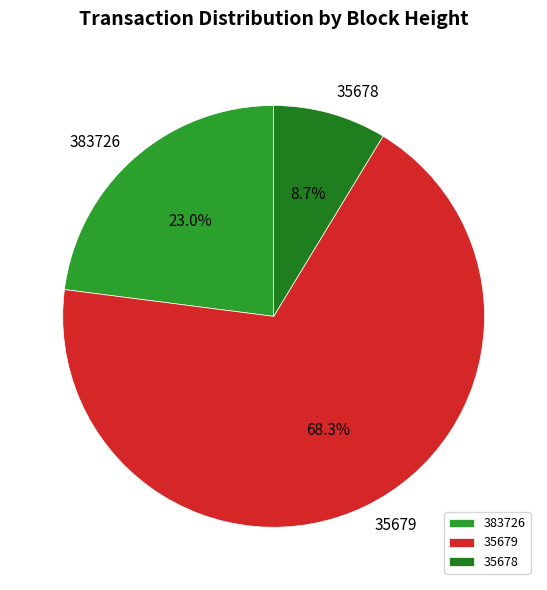

The 35678 slice represents 14% of the pie. True or false?

False